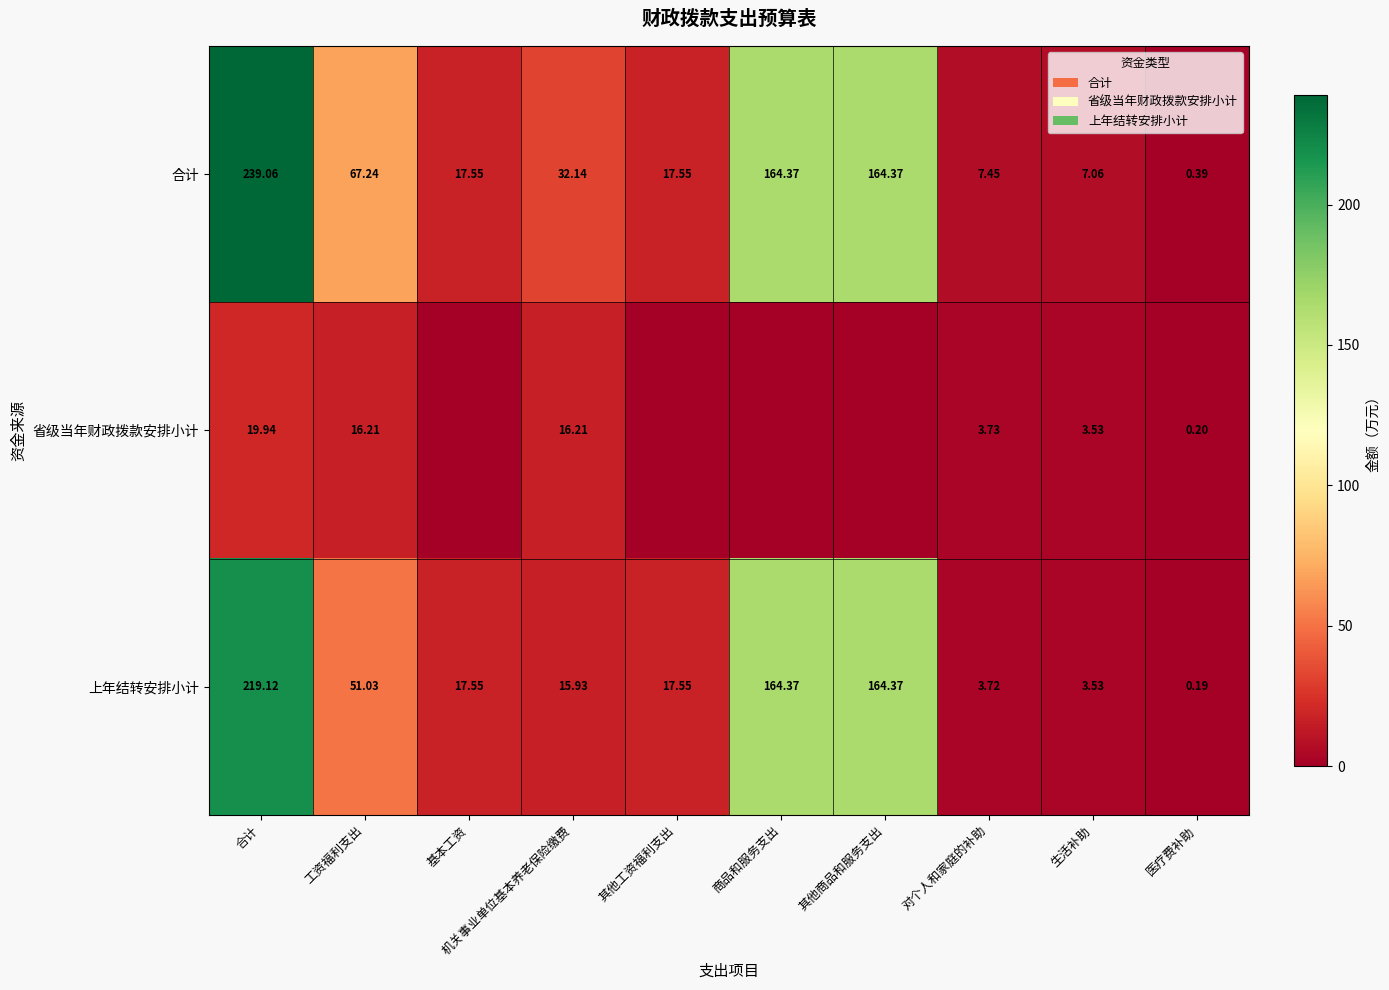

At which label does 合计 first exceed 32?

合计